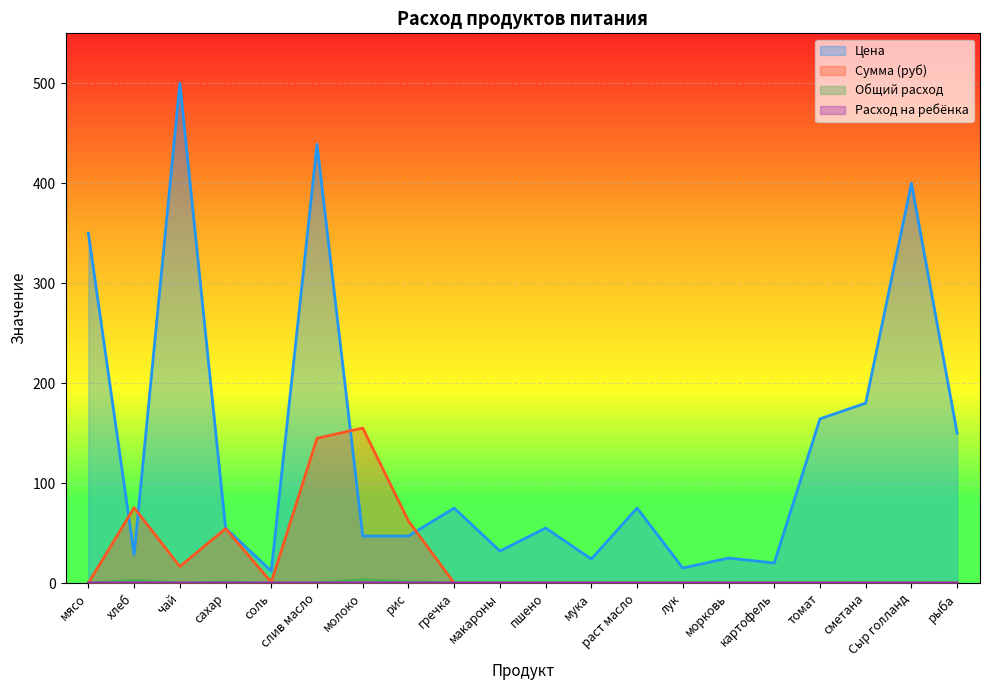

What is the difference between the maximum and minimum values in the Сумма (руб) series?

155.1